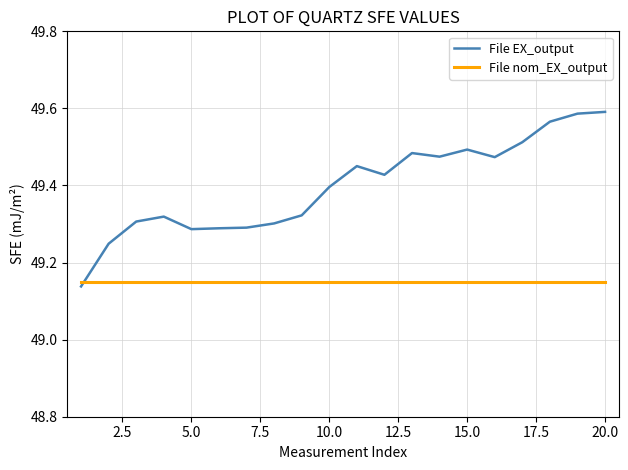

How many File EX_output values are between 49 and 50?

20